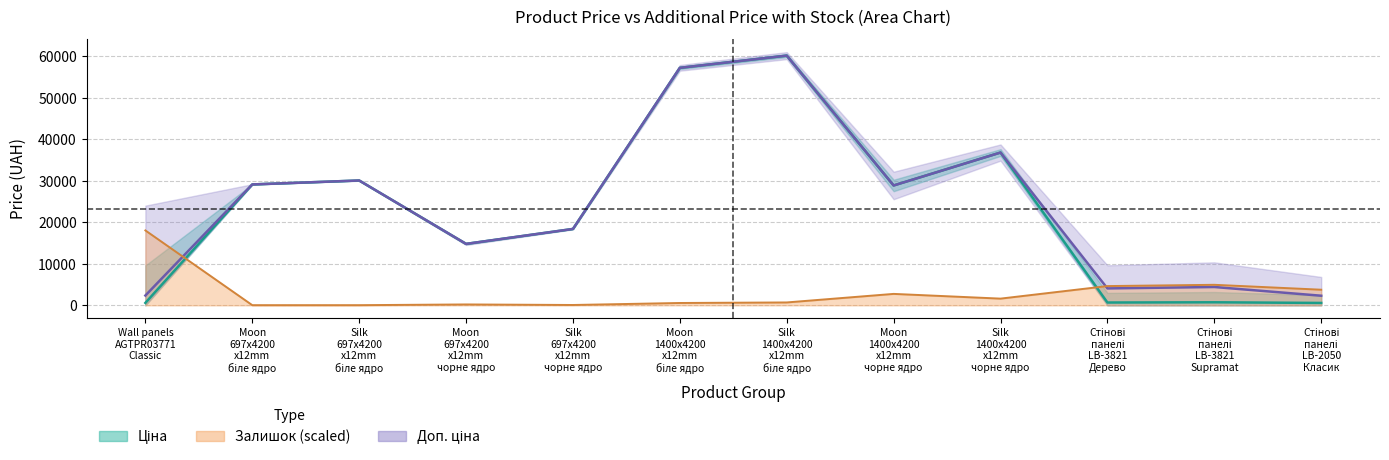

What is the greatest value displayed?

60205.6